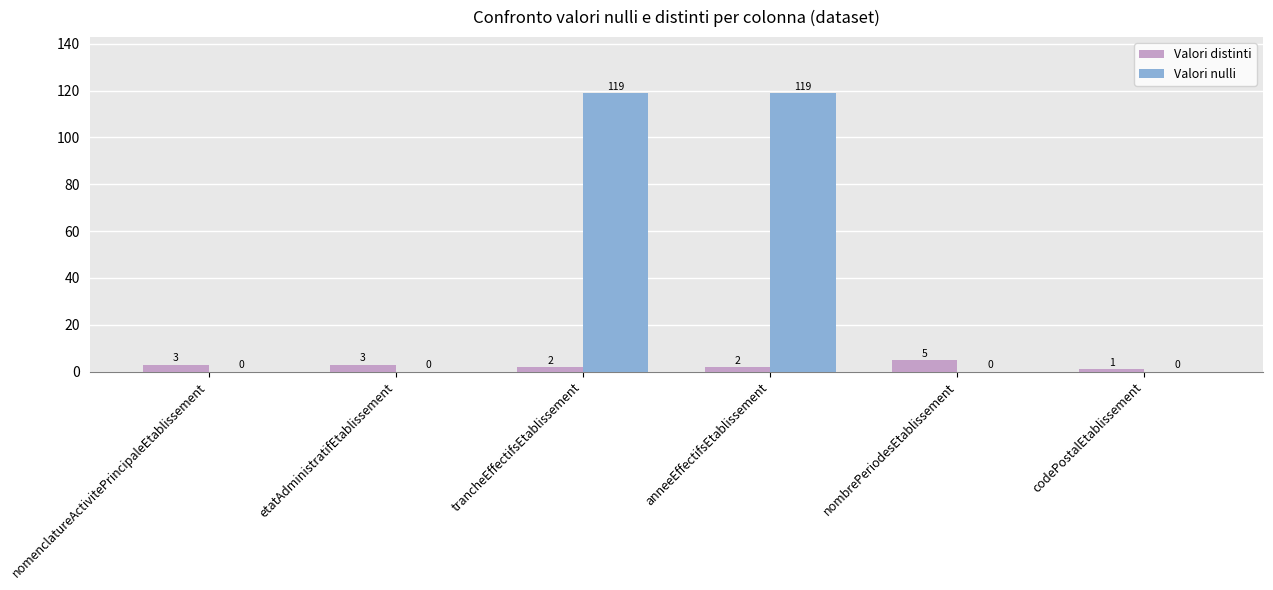

What is the greatest value displayed?

119